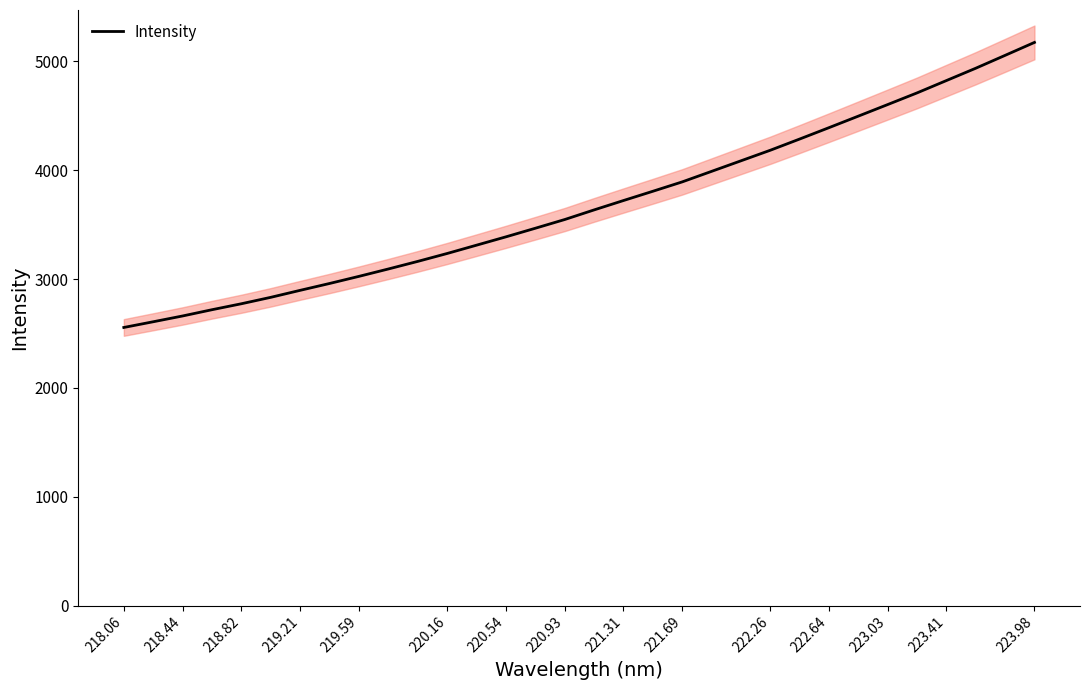

Reading right to left, extract all data points from this chart.

5173.9	5055.1	4936.9	4823.7	4710.4	4603.3	4497.0	4391.1	4286.5	4183.5	4086.4	3989.6	3892.8	3806.7	3721.6	3635.5	3547.1	3467.1	3388.1	3311.6	3235.3	3162.7	3093.0	3025.2	2959.8	2896.8	2832.6	2773.5	2718.7	2661.2	2608.0	2555.5